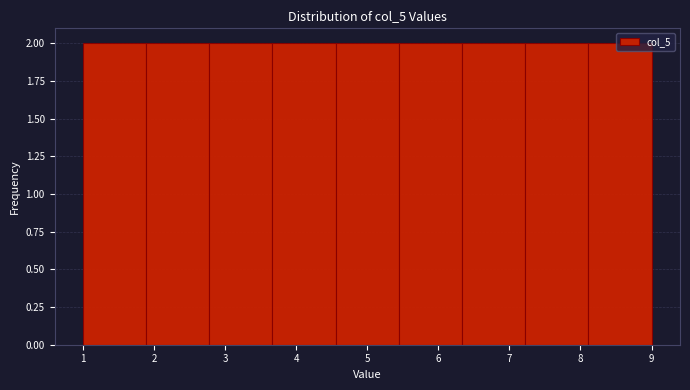

Reading left to right, list every bar in this chart as the range it spans on the x-axis followed by its height. Neither the bar edges nor the heights are printed on the chart, so give them approximately, as read against the axes.

1.0 to 1.9: 2
1.9 to 2.8: 2
2.8 to 3.7: 2
3.7 to 4.6: 2
4.6 to 5.4: 2
5.4 to 6.3: 2
6.3 to 7.2: 2
7.2 to 8.1: 2
8.1 to 9.0: 2